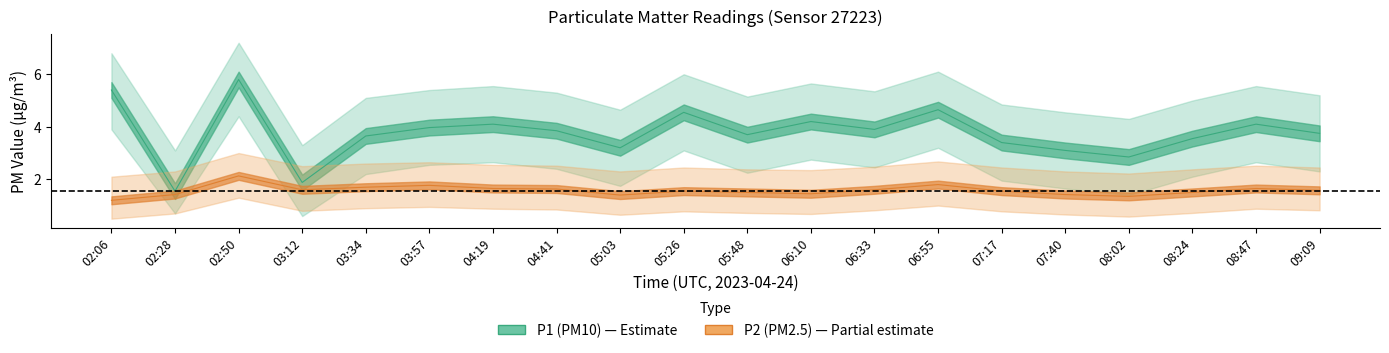

At which label is P2 closest to 1?

02:06